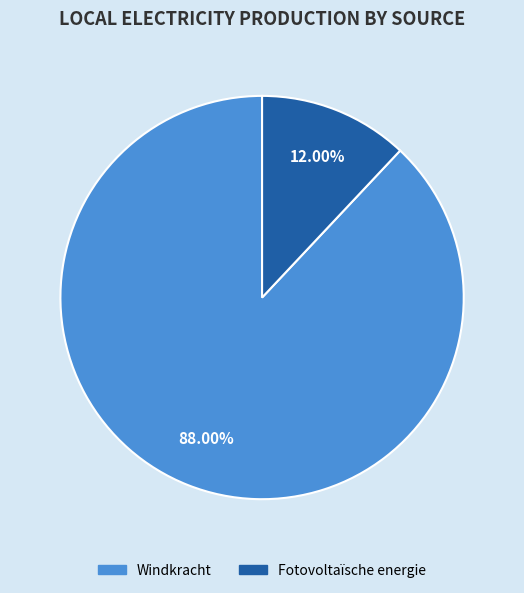

What percentage is the Fotovoltaïsche energie slice, to the nearest percent?

12%